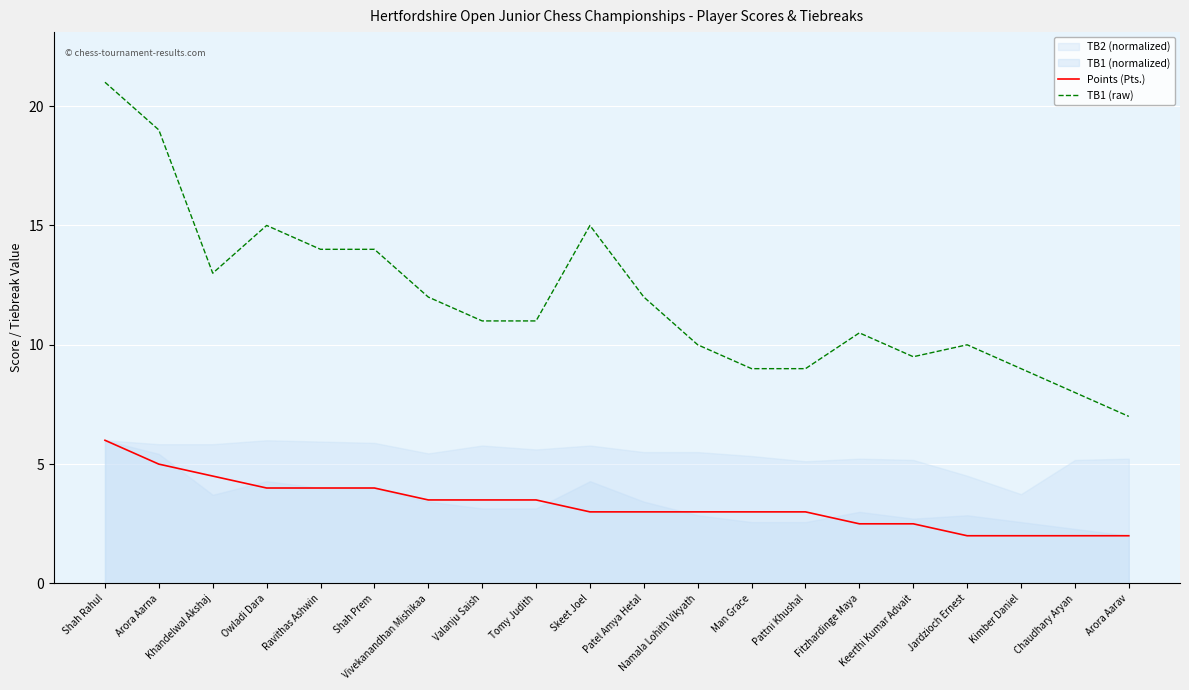

True or false: Points (Pts.) and TB1 (raw) intersect in this chart.

False